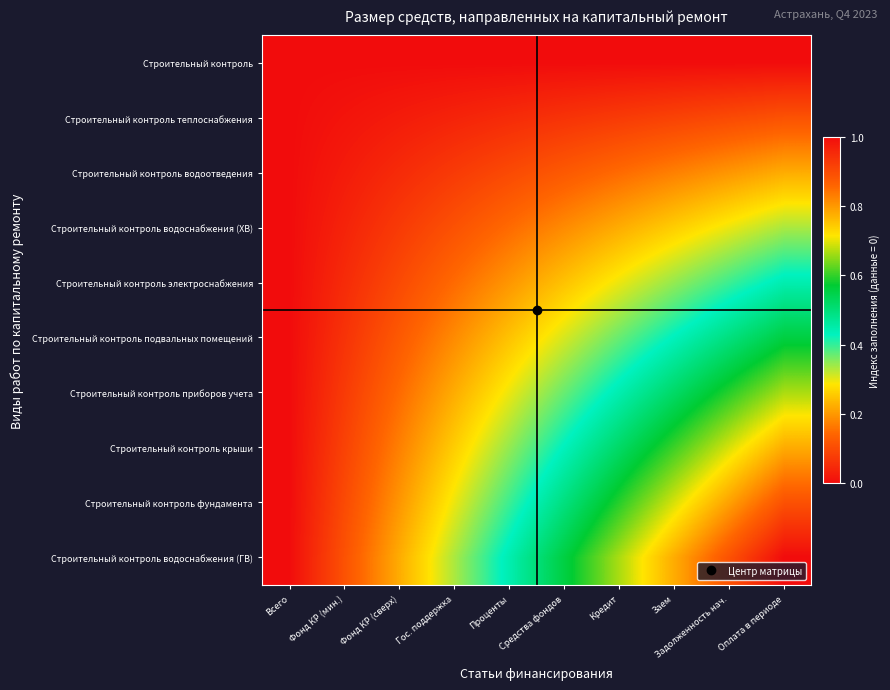

Reading left to right, what are all the values shown in this chart?

Строительный контроль: Всего=0.0	Фонд КР (мин.)=0.0	Фонд КР (сверх)=0.0	Гос. поддержка=0.0	Проценты=0.0	Средства фондов=0.0	Кредит=0.0	Заем=0.0	Задолженность нач.=0.0	Оплата в периоде=0.0
Строительный контроль теплоснабжения: Всего=0.0	Фонд КР (мин.)=0.0	Фонд КР (сверх)=0.0	Гос. поддержка=0.0	Проценты=0.0	Средства фондов=0.1	Кредит=0.1	Заем=0.1	Задолженность нач.=0.1	Оплата в периоде=0.1
Строительный контроль водоотведения: Всего=0.0	Фонд КР (мин.)=0.0	Фонд КР (сверх)=0.0	Гос. поддержка=0.1	Проценты=0.1	Средства фондов=0.1	Кредит=0.1	Заем=0.2	Задолженность нач.=0.2	Оплата в периоде=0.2
Строительный контроль водоснабжения (ХВ): Всего=0.0	Фонд КР (мин.)=0.0	Фонд КР (сверх)=0.1	Гос. поддержка=0.1	Проценты=0.1	Средства фондов=0.2	Кредит=0.2	Заем=0.3	Задолженность нач.=0.3	Оплата в периоде=0.3
Строительный контроль электроснабжения: Всего=0.0	Фонд КР (мин.)=0.0	Фонд КР (сверх)=0.1	Гос. поддержка=0.1	Проценты=0.2	Средства фондов=0.2	Кредит=0.3	Заем=0.3	Задолженность нач.=0.4	Оплата в периоде=0.4
Строительный контроль подвальных помещений: Всего=0.0	Фонд КР (мин.)=0.1	Фонд КР (сверх)=0.1	Гос. поддержка=0.2	Проценты=0.2	Средства фондов=0.3	Кредит=0.4	Заем=0.4	Задолженность нач.=0.5	Оплата в периоде=0.6
Строительный контроль приборов учета: Всего=0.0	Фонд КР (мин.)=0.1	Фонд КР (сверх)=0.1	Гос. поддержка=0.2	Проценты=0.3	Средства фондов=0.4	Кредит=0.4	Заем=0.5	Задолженность нач.=0.6	Оплата в периоде=0.7
Строительный контроль крыши: Всего=0.0	Фонд КР (мин.)=0.1	Фонд КР (сверх)=0.2	Гос. поддержка=0.3	Проценты=0.3	Средства фондов=0.4	Кредит=0.5	Заем=0.6	Задолженность нач.=0.7	Оплата в периоде=0.8
Строительный контроль фундамента: Всего=0.0	Фонд КР (мин.)=0.1	Фонд КР (сверх)=0.2	Гос. поддержка=0.3	Проценты=0.4	Средства фондов=0.5	Кредит=0.6	Заем=0.7	Задолженность нач.=0.8	Оплата в периоде=0.9
Строительный контроль водоснабжения (ГВ): Всего=0.0	Фонд КР (мин.)=0.1	Фонд КР (сверх)=0.2	Гос. поддержка=0.3	Проценты=0.4	Средства фондов=0.6	Кредит=0.7	Заем=0.8	Задолженность нач.=0.9	Оплата в периоде=1.0